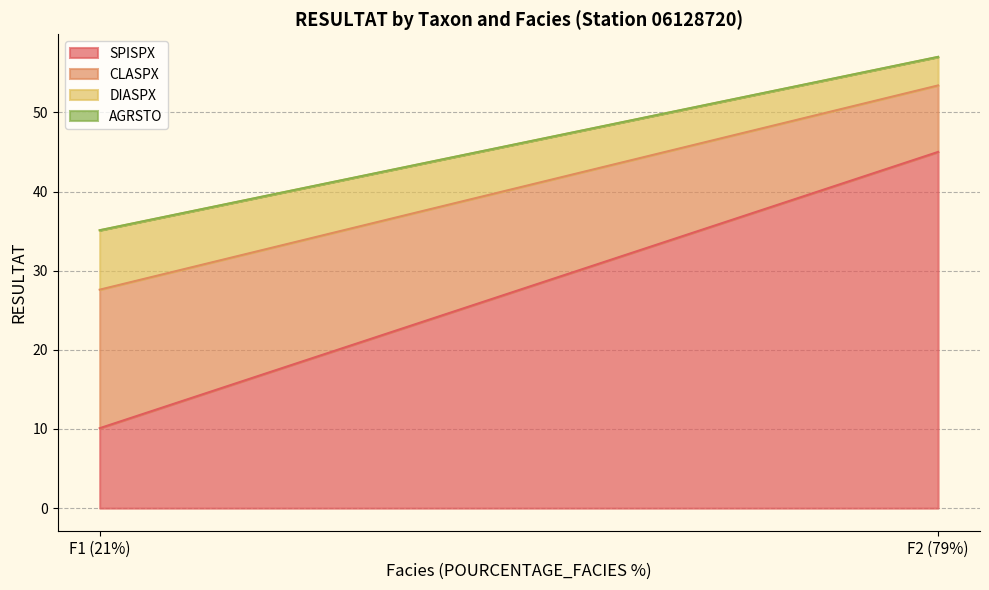

What is the highest value of the SPISPX series?

45.0